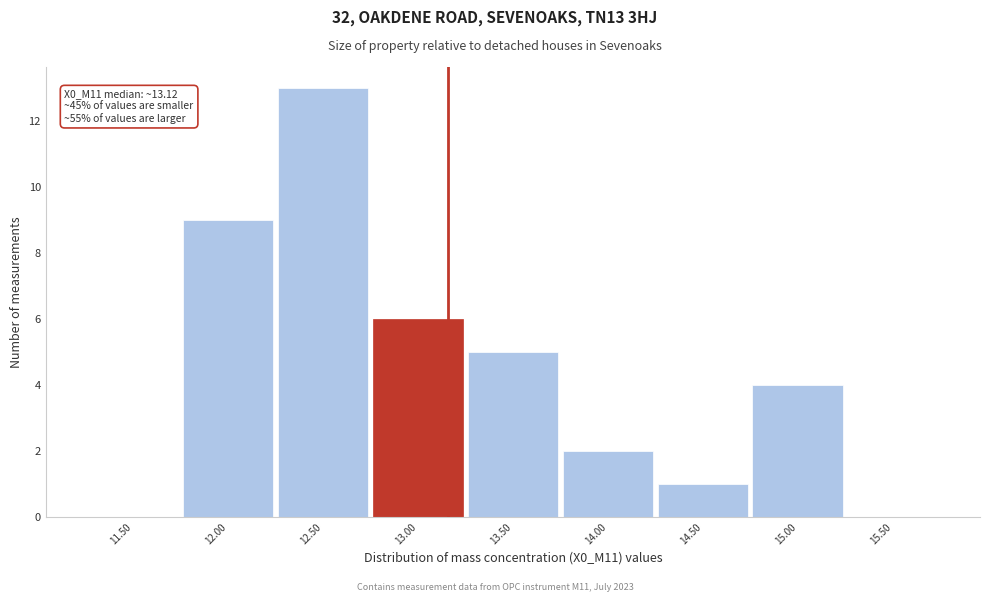

Reading left to right, what are all the values shown in this chart?

11.50=0	12.00=9	12.50=13	13.00=6	13.50=5	14.00=2	14.50=1	15.00=4	15.50=0